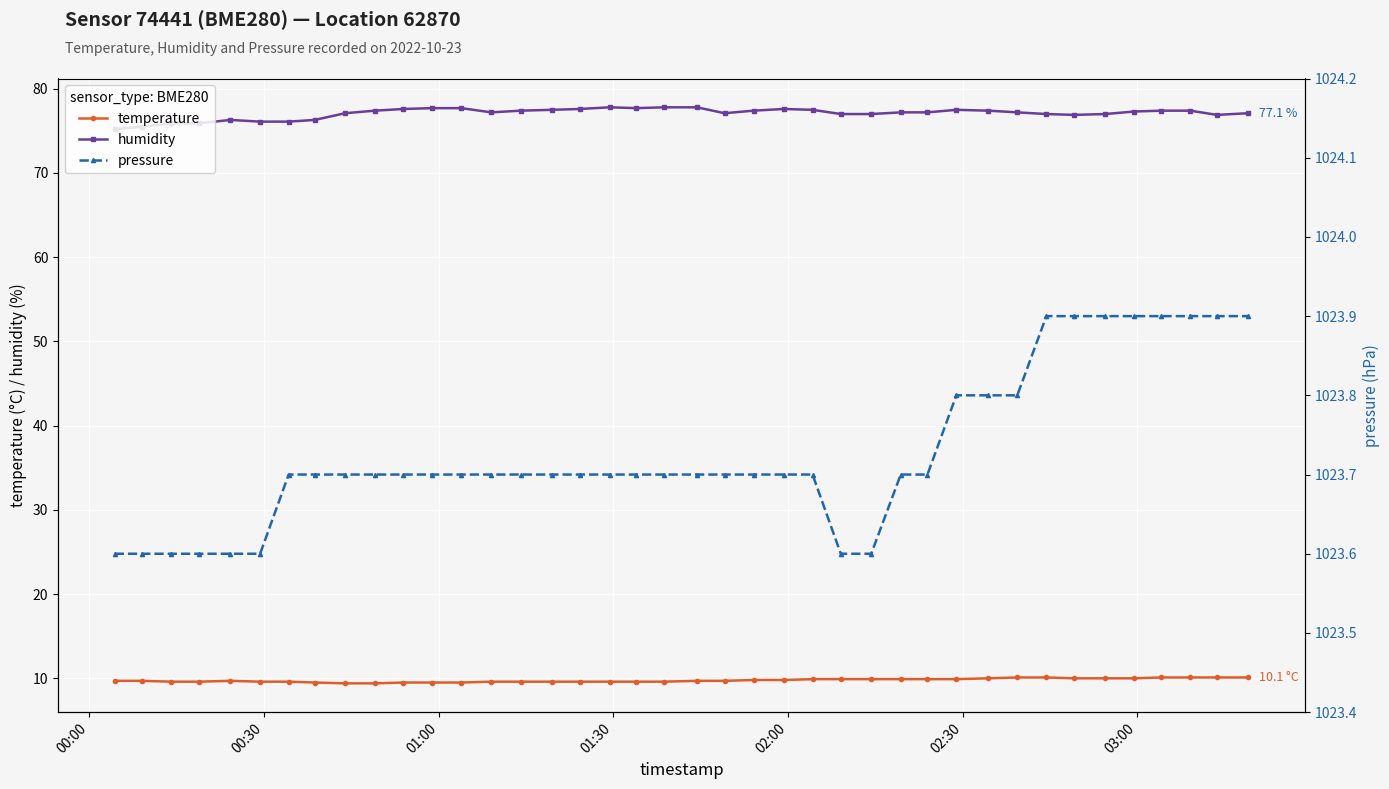

What is the value of the humidity point at the 4th from the left?

75.9